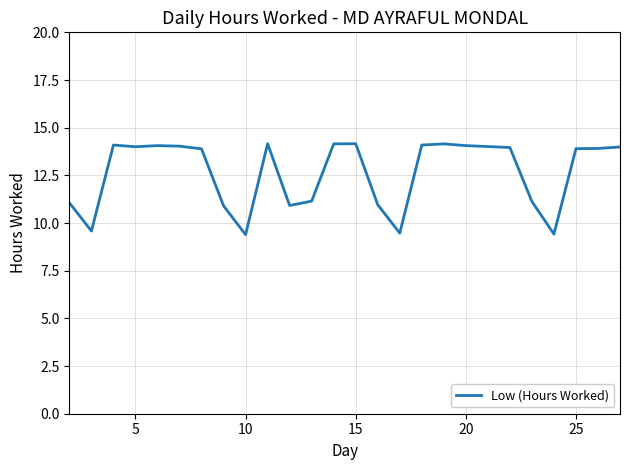

What is the minimum value shown in the chart?

9.4